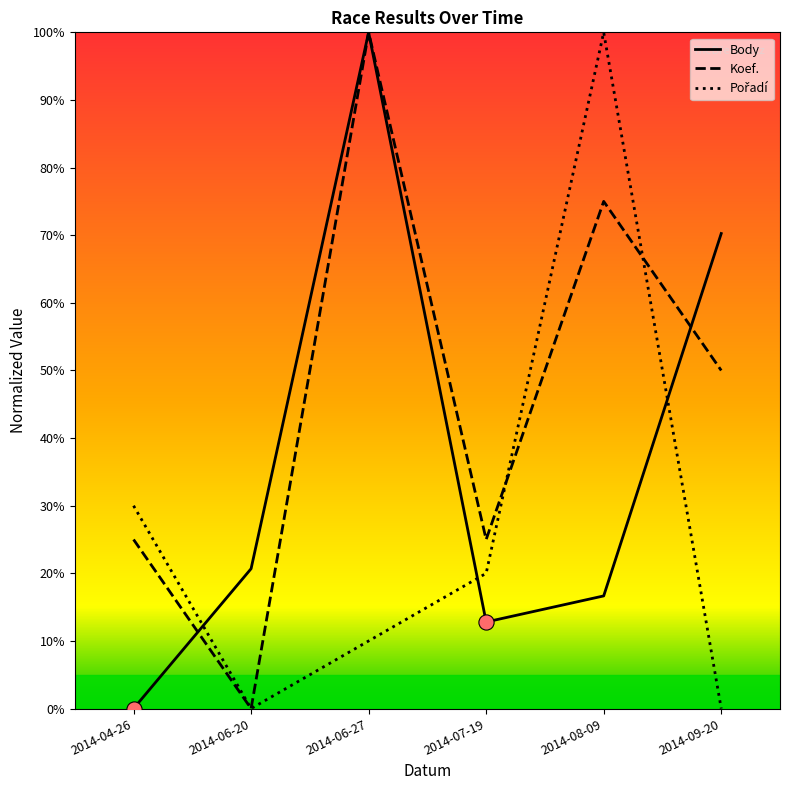

What is the total value across all series at 2014-08-09?

191.7